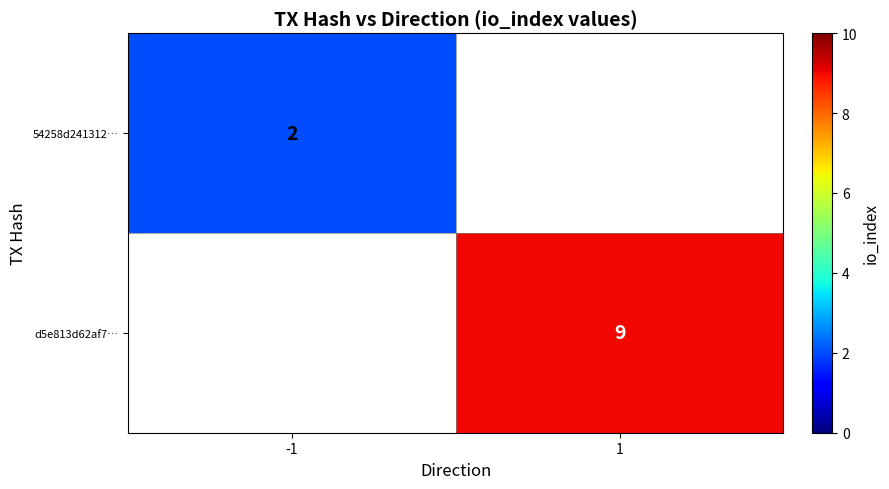

How many categories are shown in the chart?

2